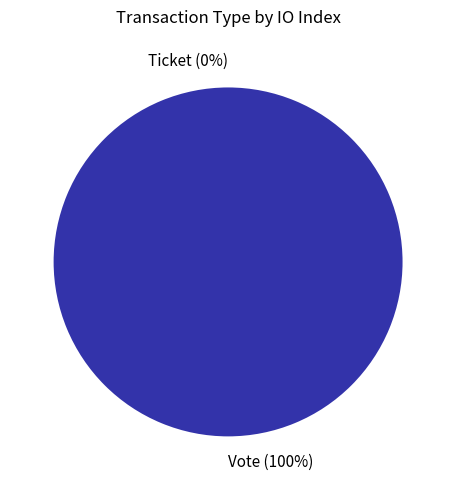

The Vote (io_index=1) slice represents 100% of the pie. True or false?

True